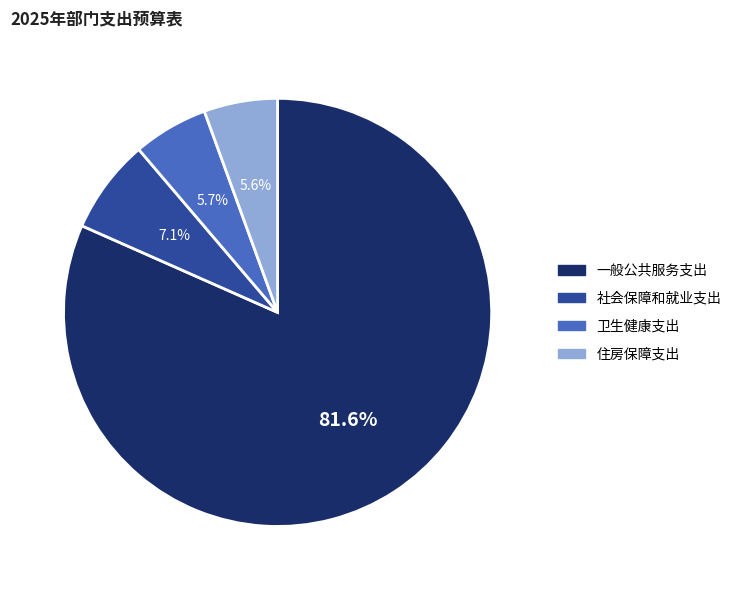

The 住房保障支出 slice represents 11% of the pie. True or false?

False